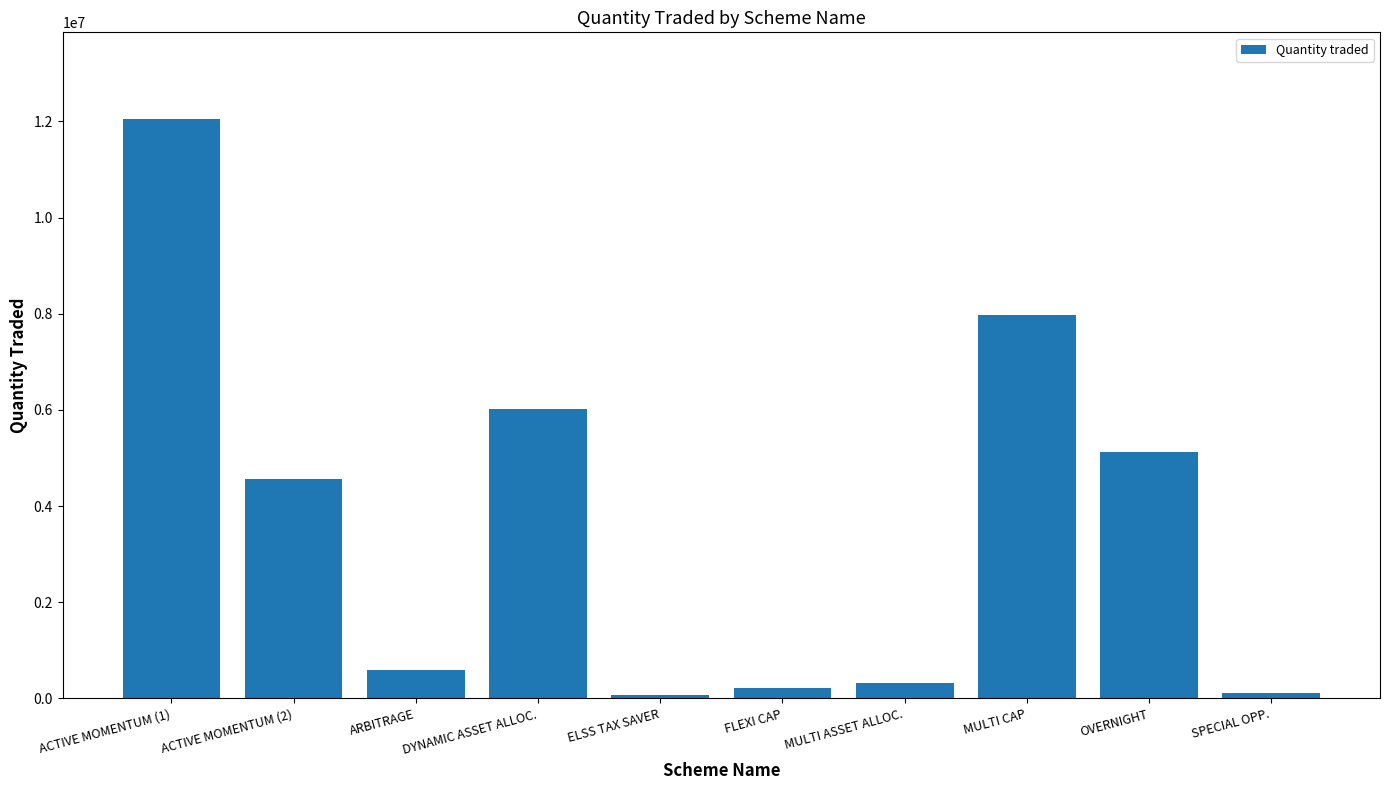

What is the difference between the values at MULTI CAP and ACTIVE MOMENTUM (2)?

3423000